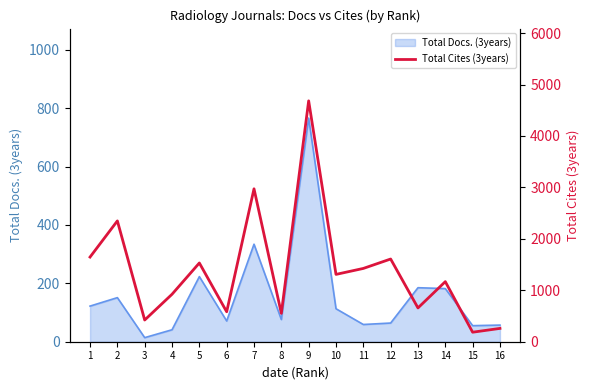

Rank the categories by value from lowest to highest.

15, 16, 3, 8, 6, 13, 4, 14, 10, 11, 5, 12, 1, 2, 7, 9